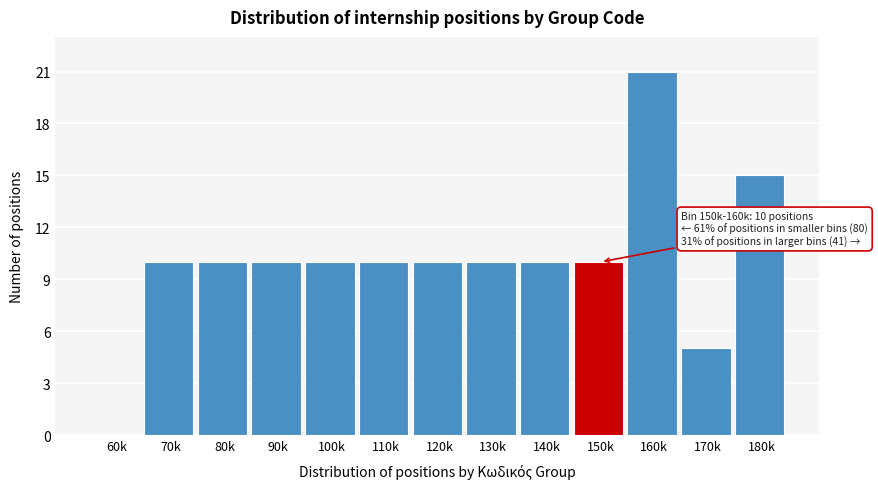

Reading left to right, list all the values displayed in this chart.

60k=0	70k=10	80k=10	90k=10	100k=10	110k=10	120k=10	130k=10	140k=10	150k=10	160k=21	170k=5	180k=15